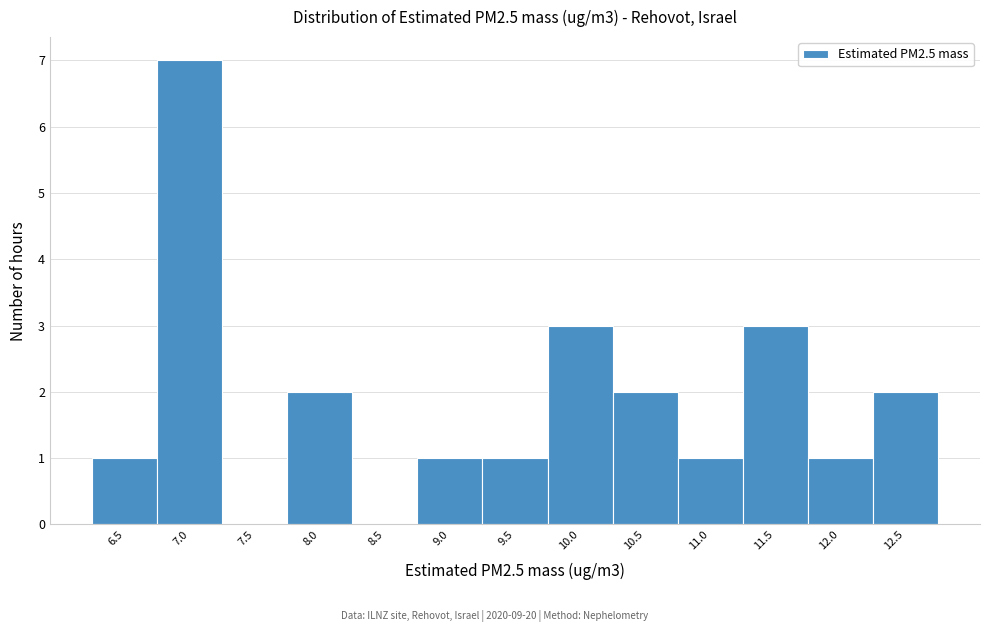

Reading right to left, transcribe all the data shown in this chart.

12.5=2	12.0=1	11.5=3	11.0=1	10.5=2	10.0=3	9.5=1	9.0=1	8.5=0	8.0=2	7.5=0	7.0=7	6.5=1